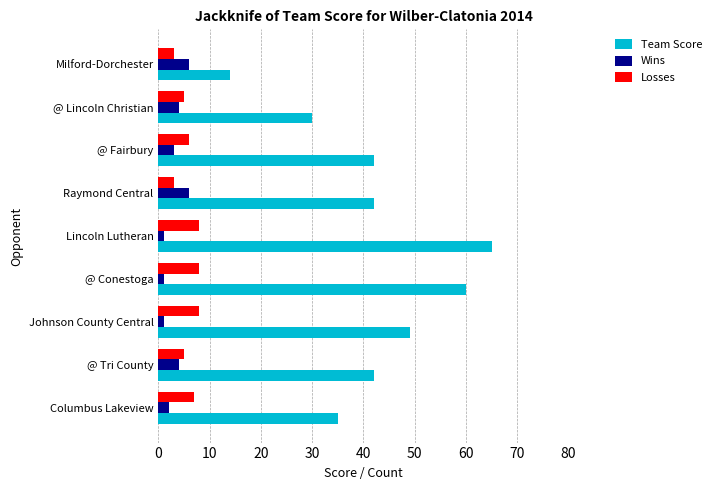

The value of Wins at Milford-Dorchester is 6. True or false?

True